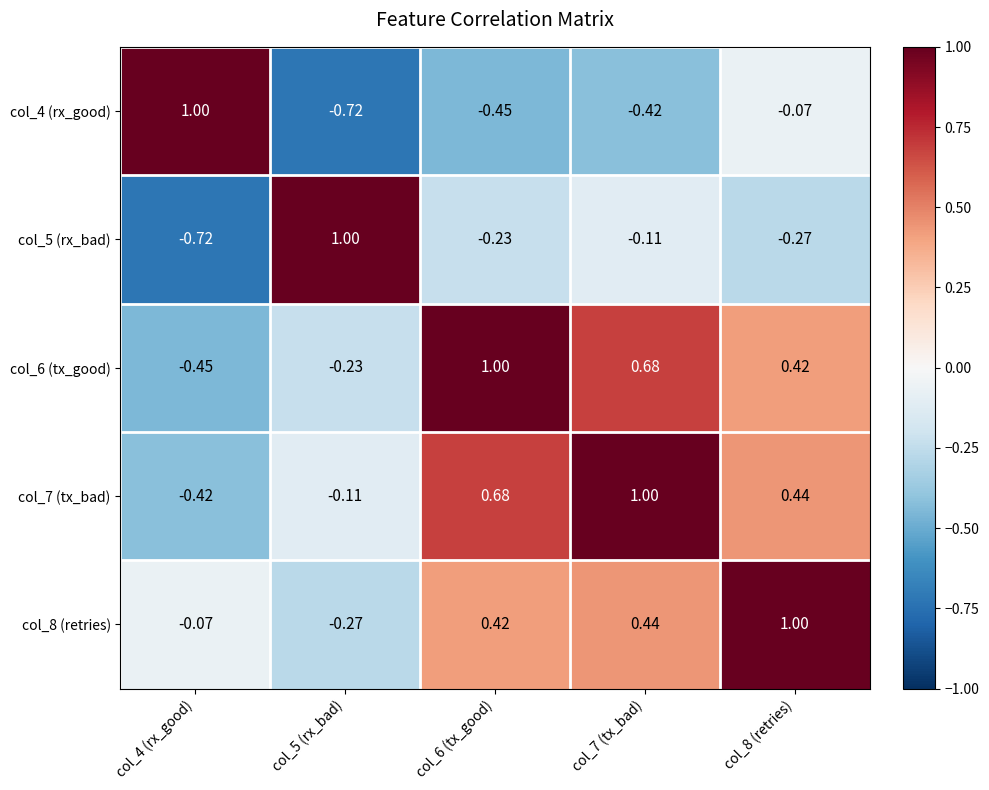

Is the value of col_5 (rx_bad) at col_4 (rx_good) greater than the value of col_4 (rx_good) at col_4 (rx_good)?

No